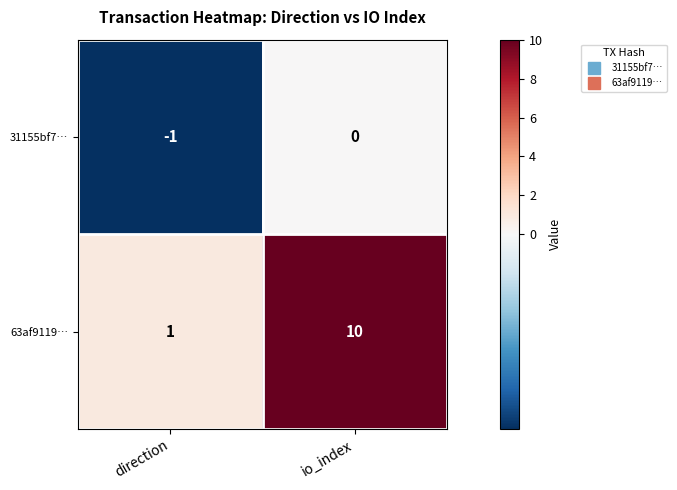

Between direction and io_index, which series saw the biggest shift?

63af9119…